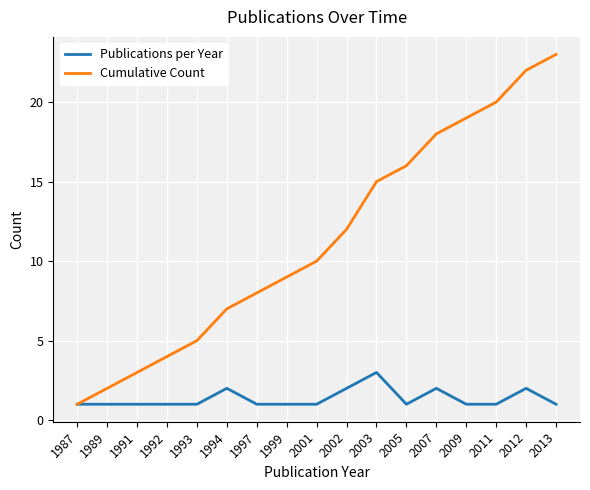

Between 1993 and 1999, which series saw the biggest shift?

Cumulative Count